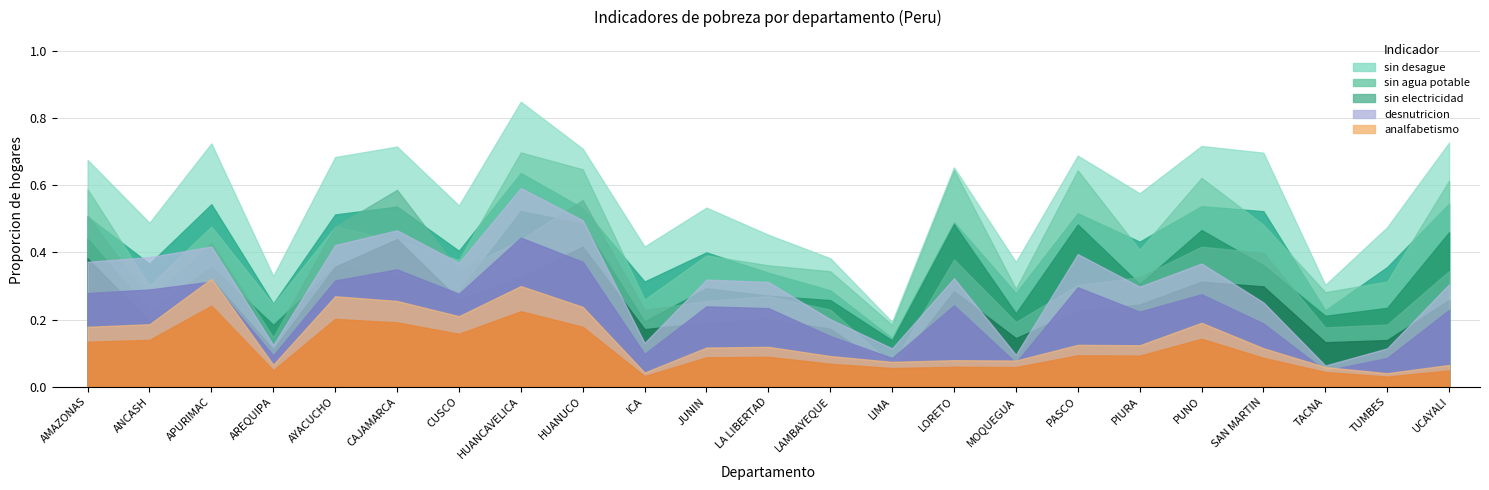

True or false: sin desague and sin electricidad intersect in this chart.

False